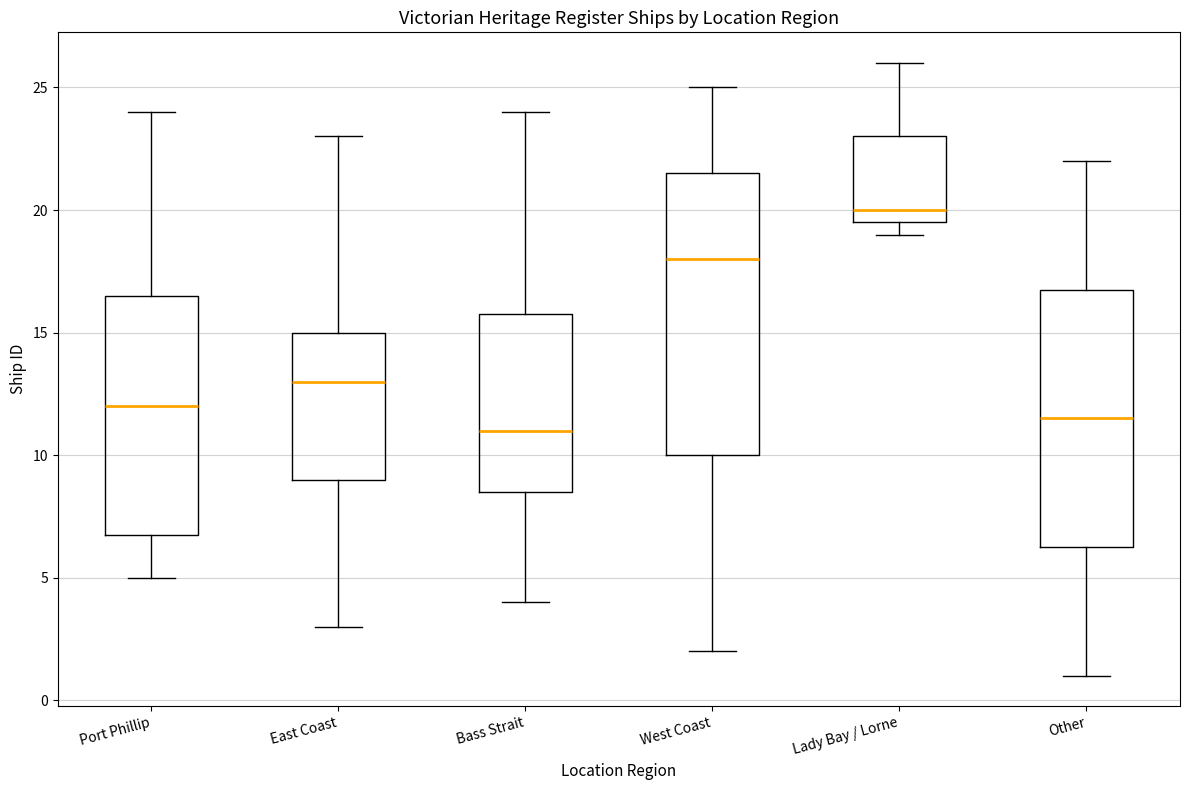

Which box has the lowest median line?

Bass Strait